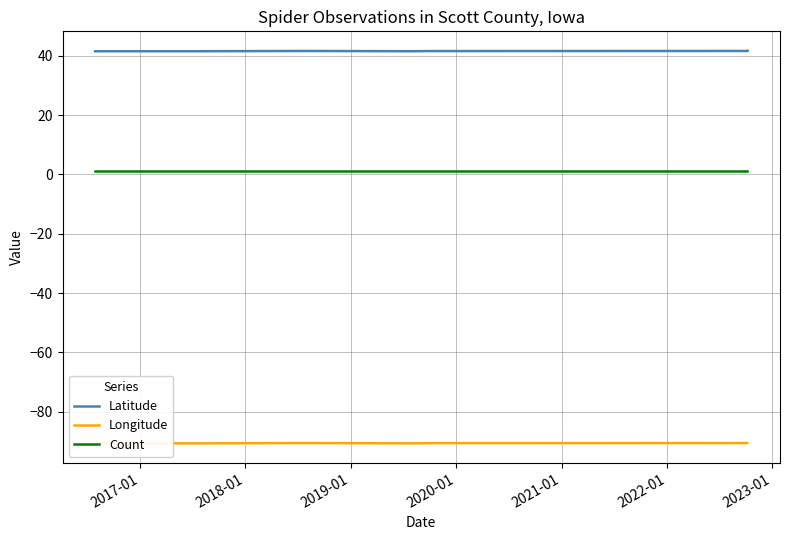

Where is Latitude nearest to the value 41?

2020-01